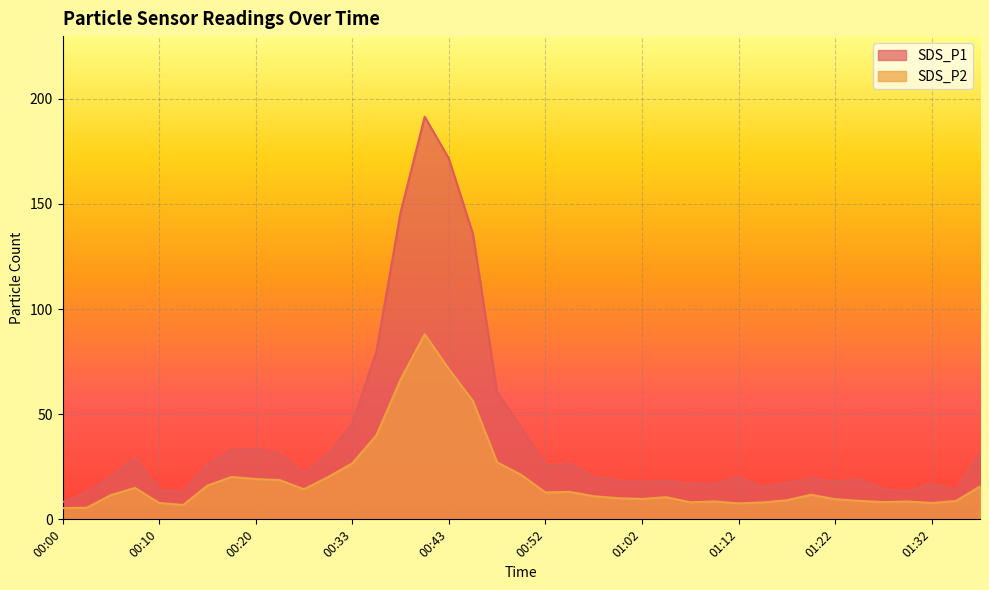

In SDS_P1, how many points are higher than both neighbors (excluding endpoints)?

9